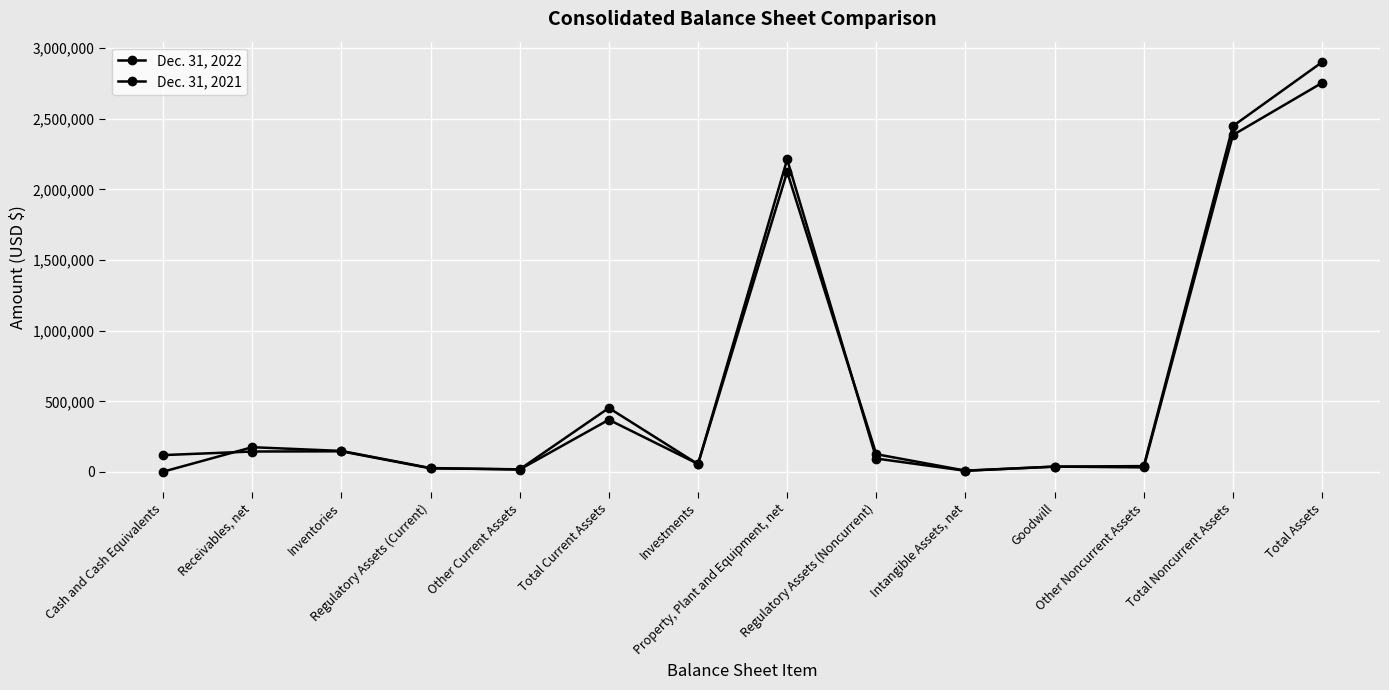

How many lines are shown in the chart?

2